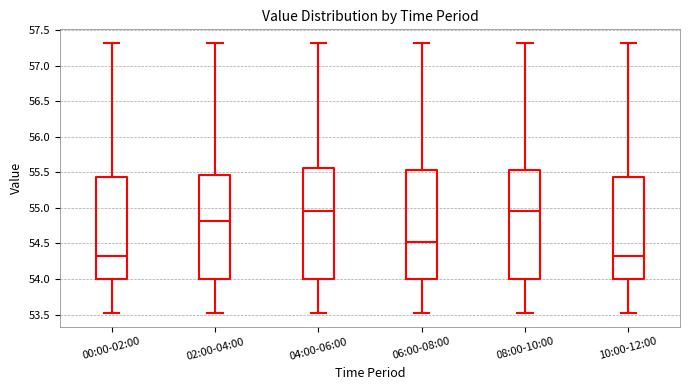

Where does the upper whisker of the box for 02:00-04:00 end on the y-axis? The values are not printed on the chart, so give them approximately, as read against the axis.

57.30